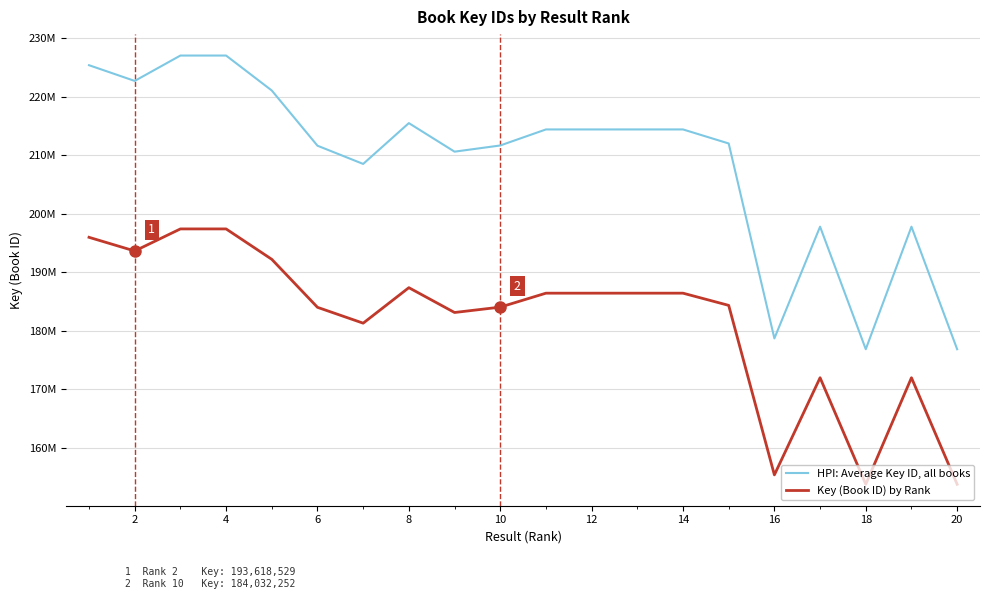

What are all the series names shown in the legend?

HPI: Average Key ID, all books, Key (Book ID) by Rank